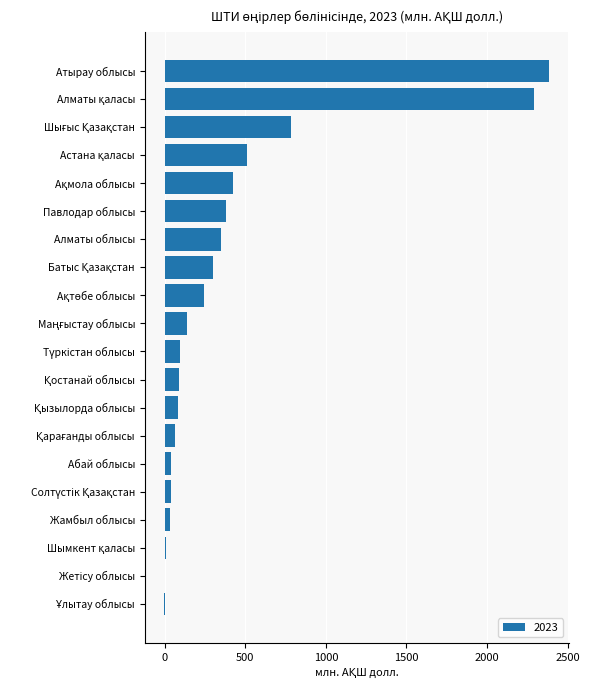

What is the sum of all values?

8261.9